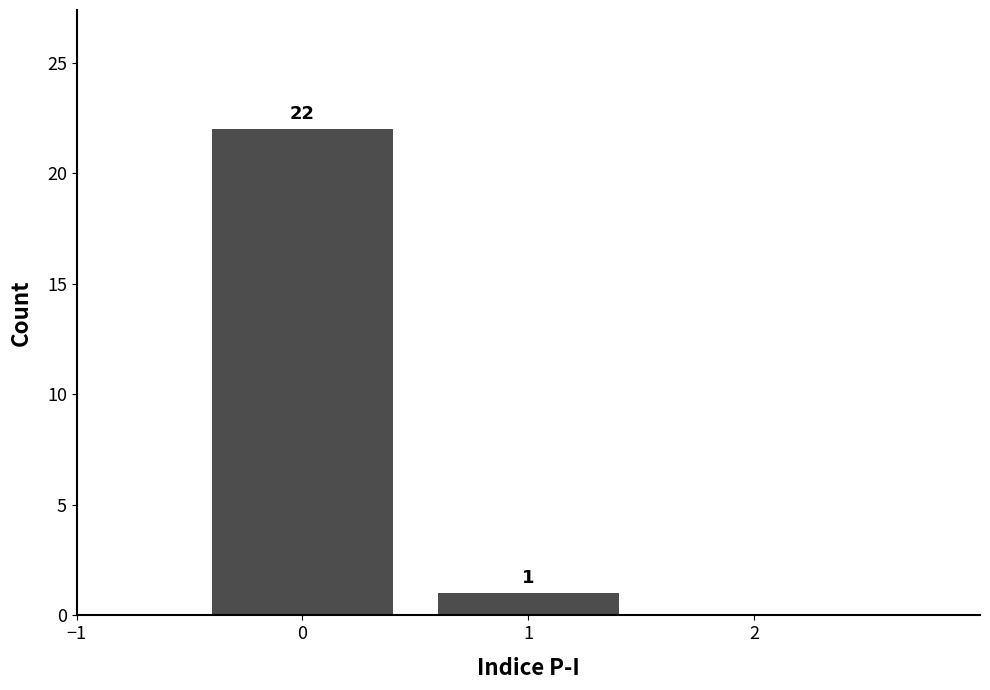

Reading left to right, what are all the values shown in this chart?

0=22	1=1